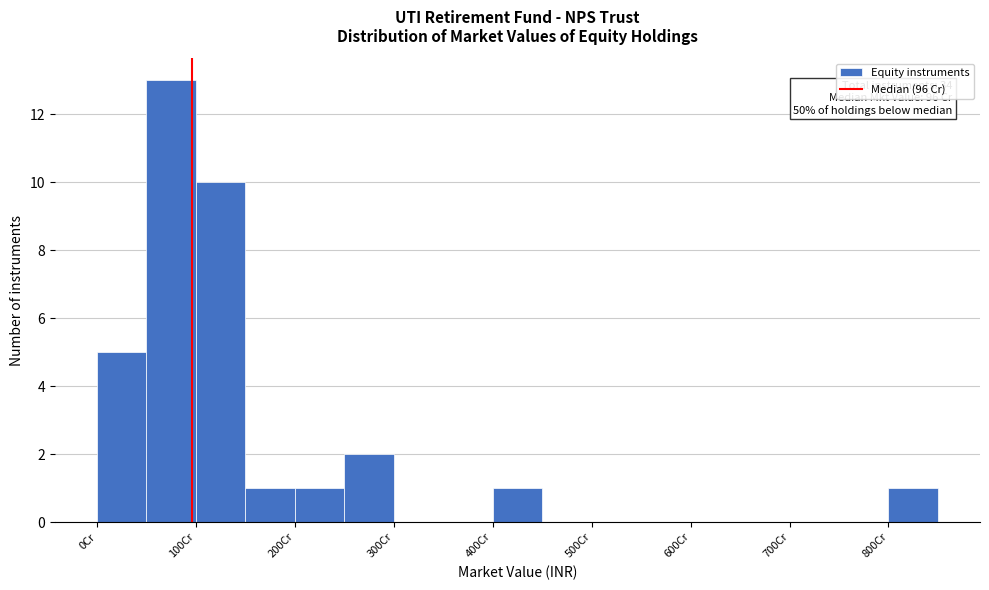

Over which range of the x-axis is the bar tallest?

50 to 100